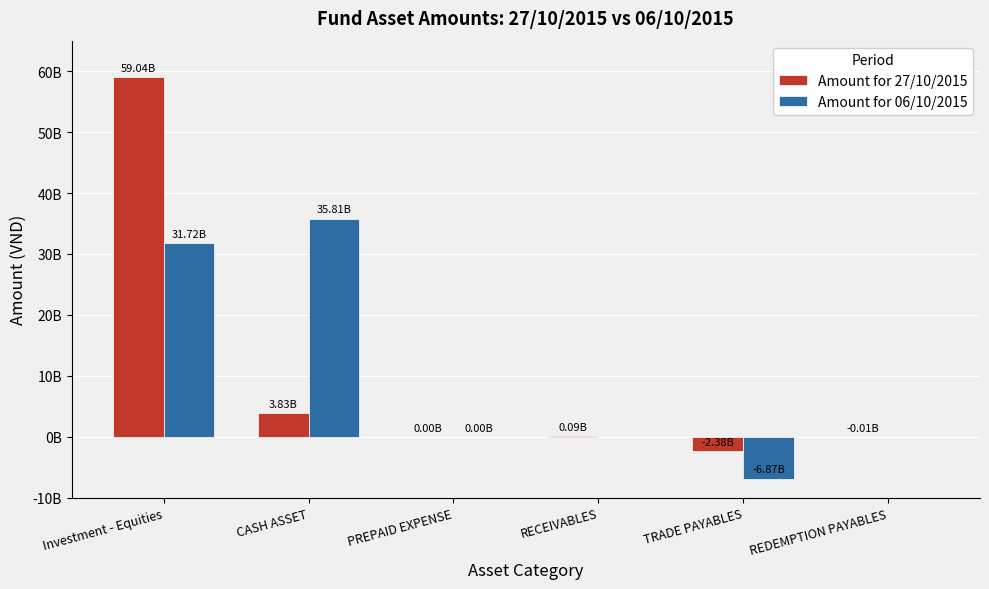

Are the bars horizontal?

No